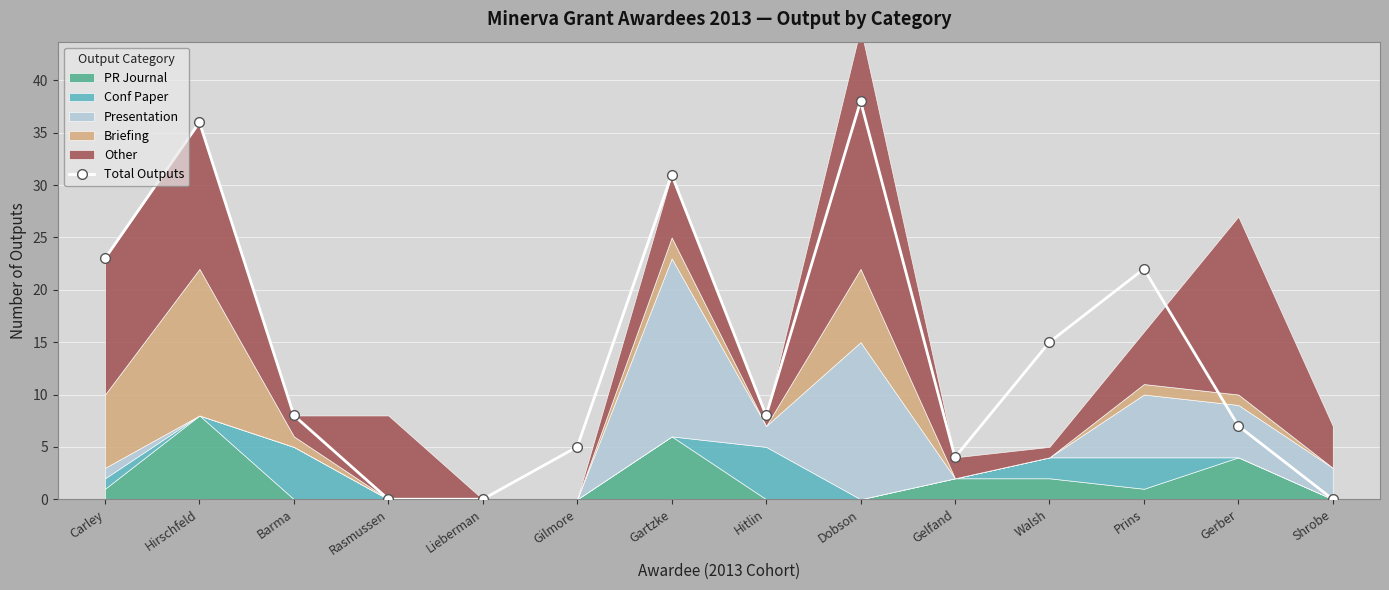

At which label does the data first exceed 8?

Carley